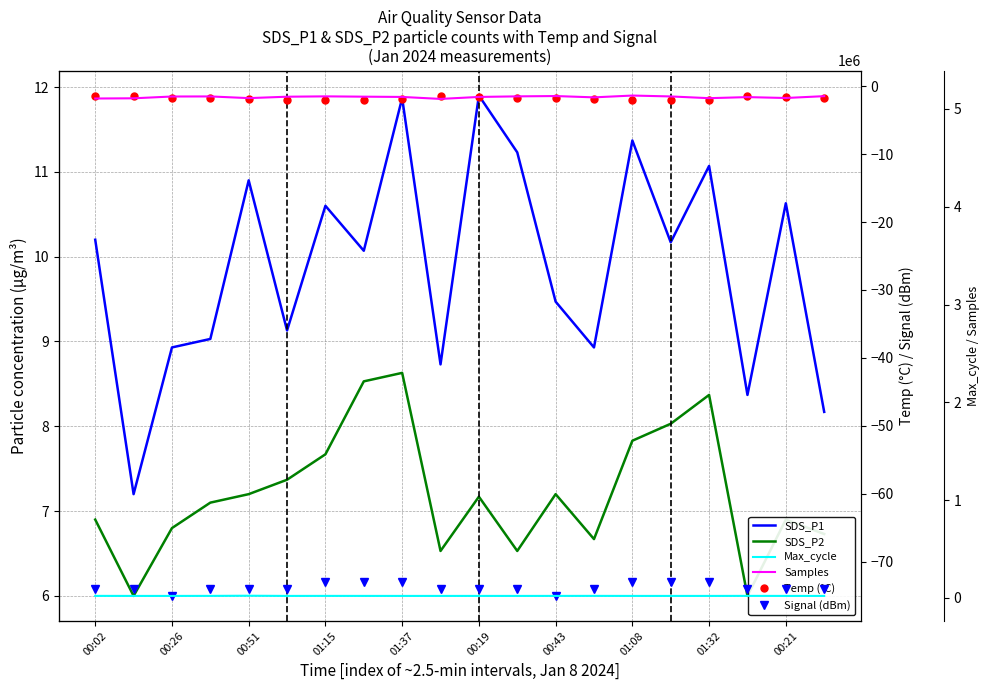

At which label does SDS_P1 first exceed 10?

00:02